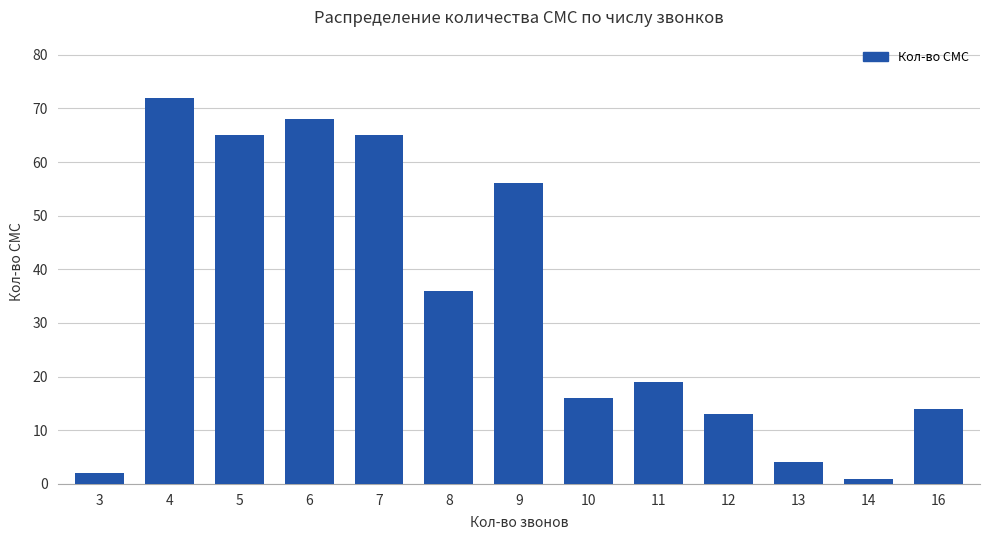

What is the difference between the maximum and minimum values?

71